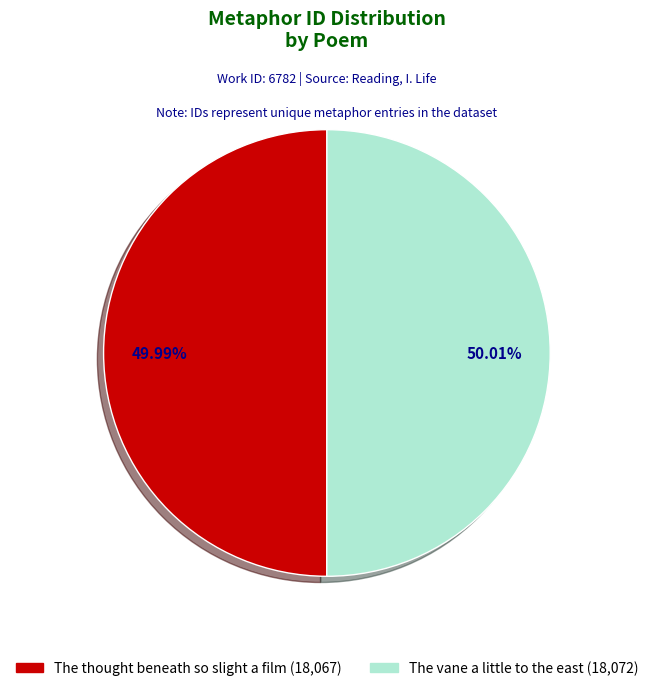

Do The thought beneath so slight a film and The vane a little to the east together represent more than half of the pie?

Yes